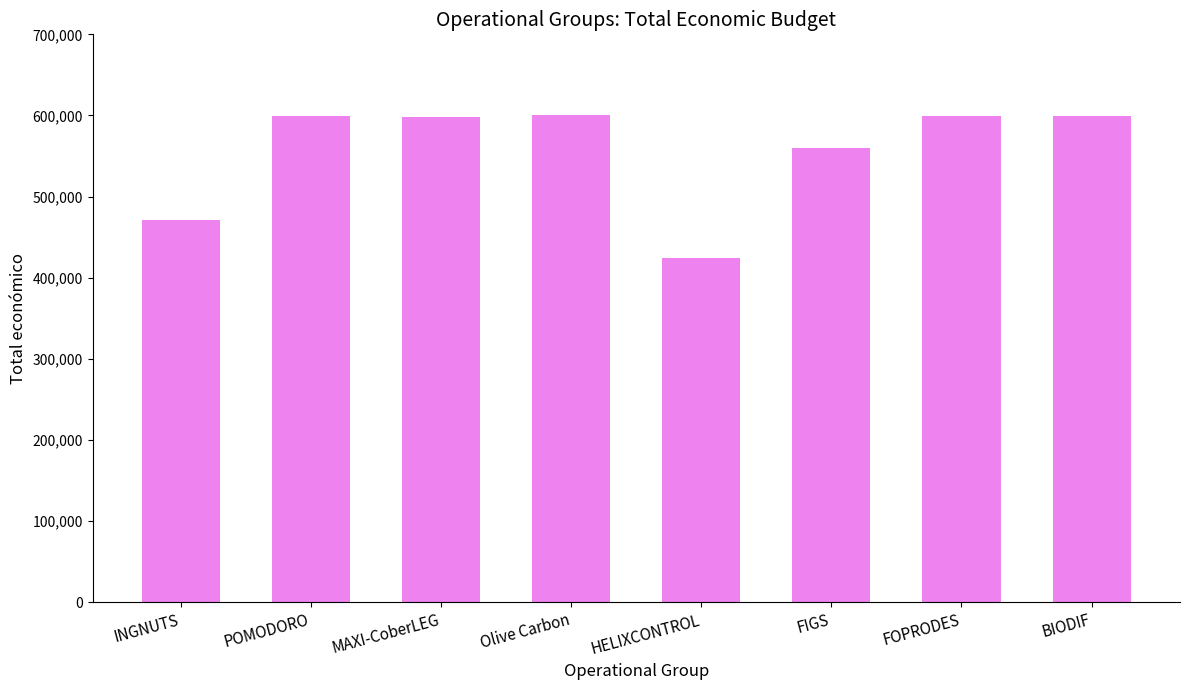

True or false: the data shows 599540 at POMODORO.

True